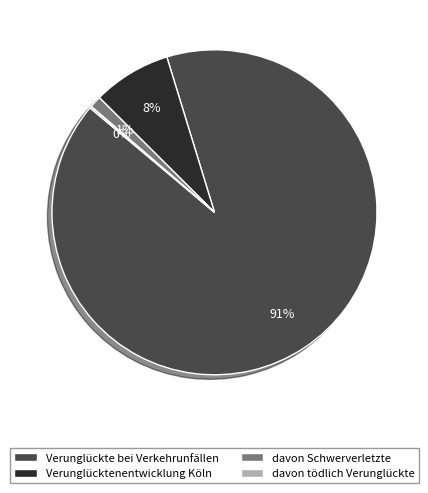

What is the largest slice in the pie chart?

Verunglückte bei Verkehrunfällen